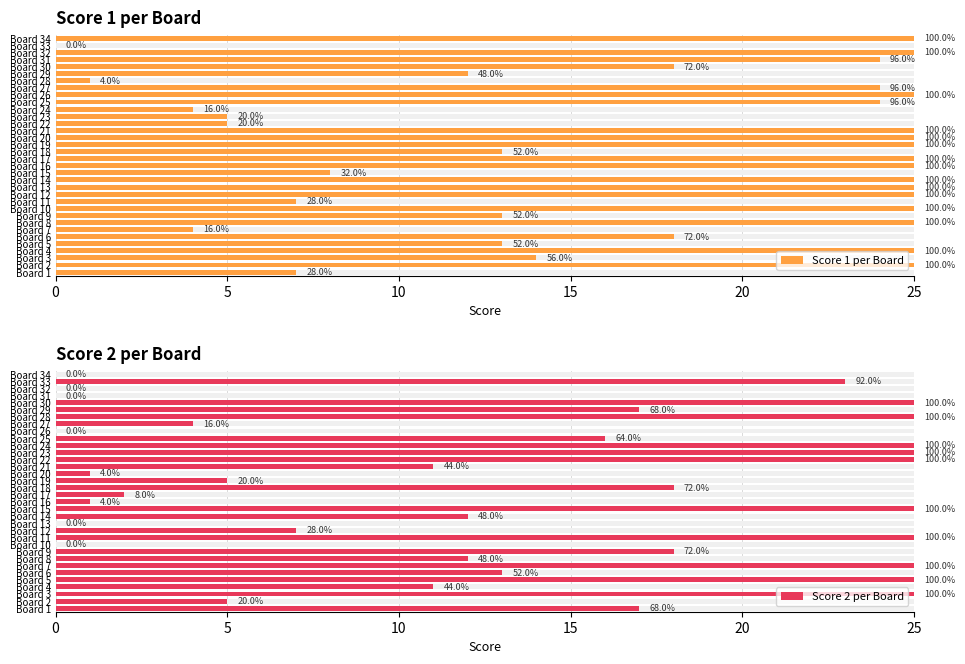

How many data points does each series have?

34